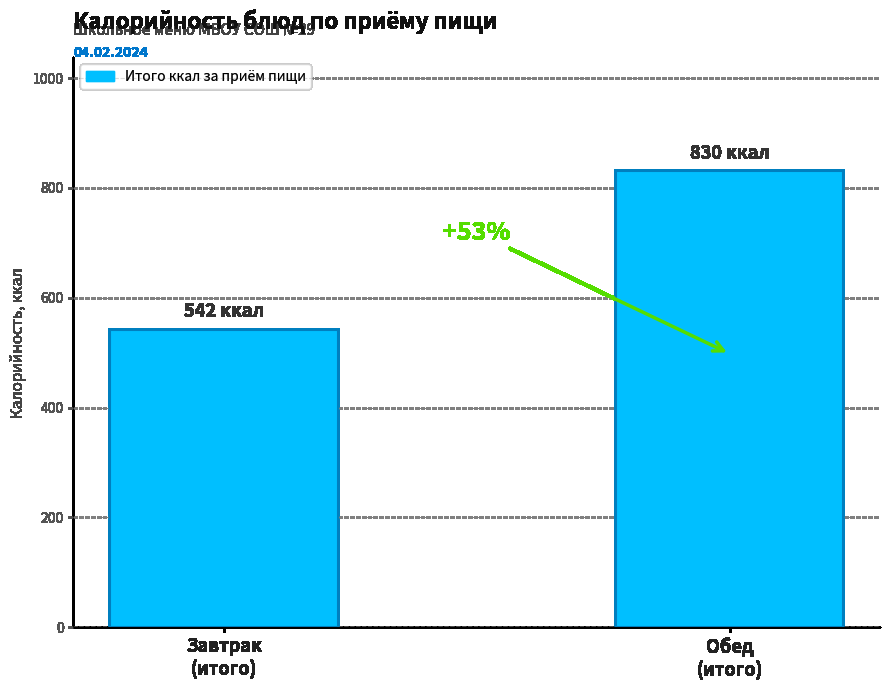

How many bars are there in total?

2